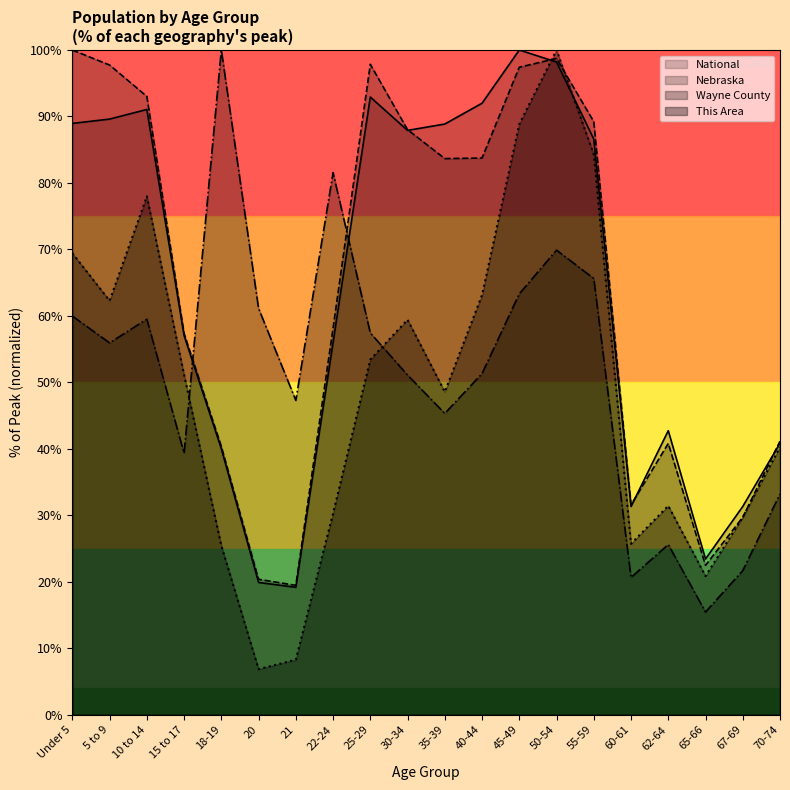

How many interior local valleys does the This Area series have?

5